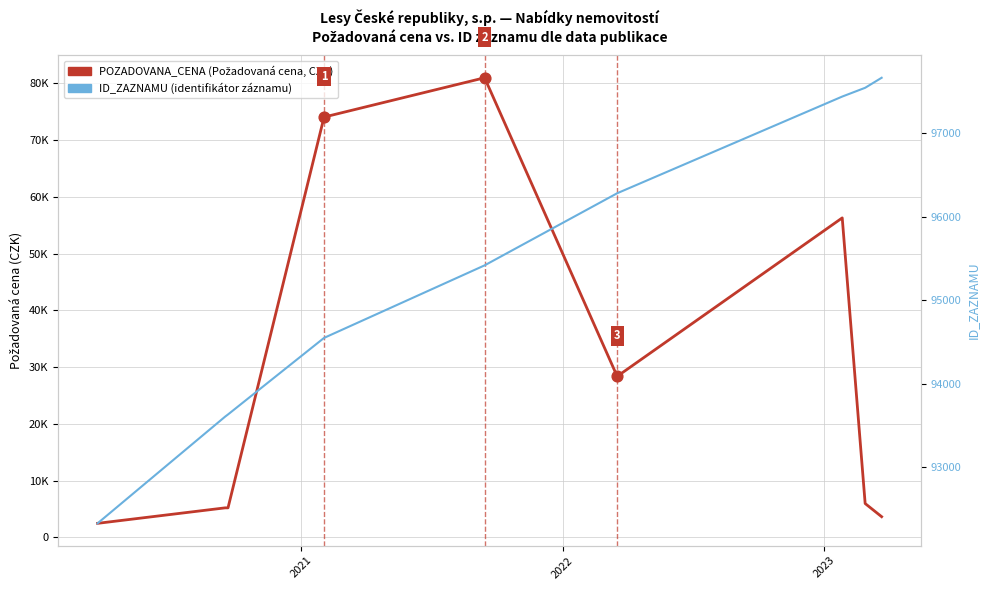

Which series contains the highest Y value?

ID_ZAZNAMU